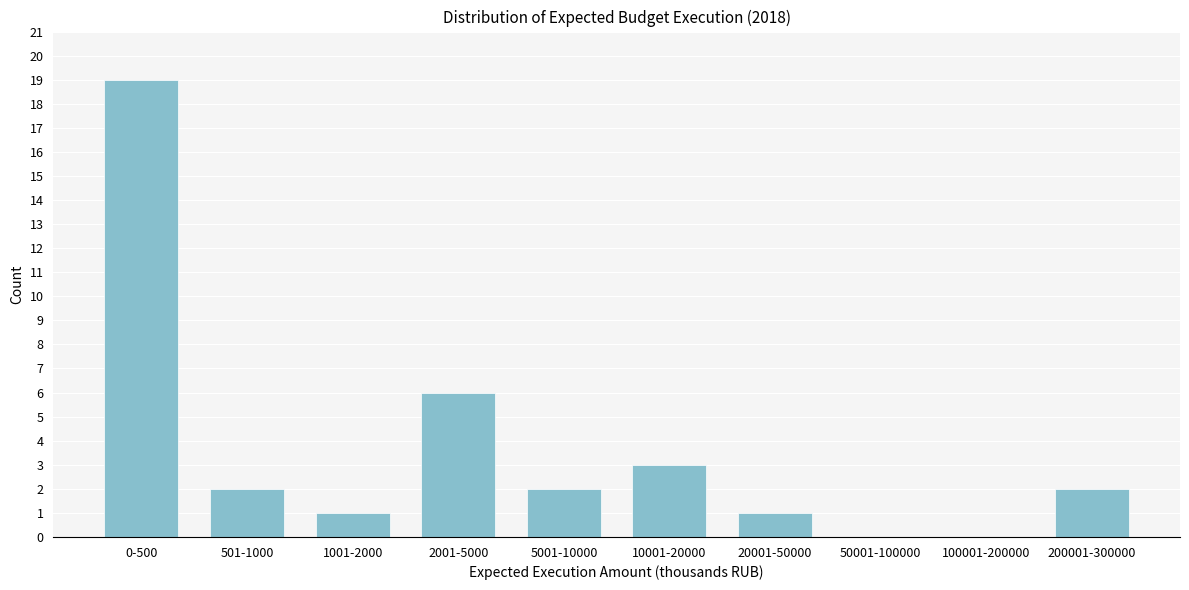

Reading left to right, transcribe all the data shown in this chart.

0-500=19	501-1000=2	1001-2000=1	2001-5000=6	5001-10000=2	10001-20000=3	20001-50000=1	50001-100000=0	100001-200000=0	200001-300000=2